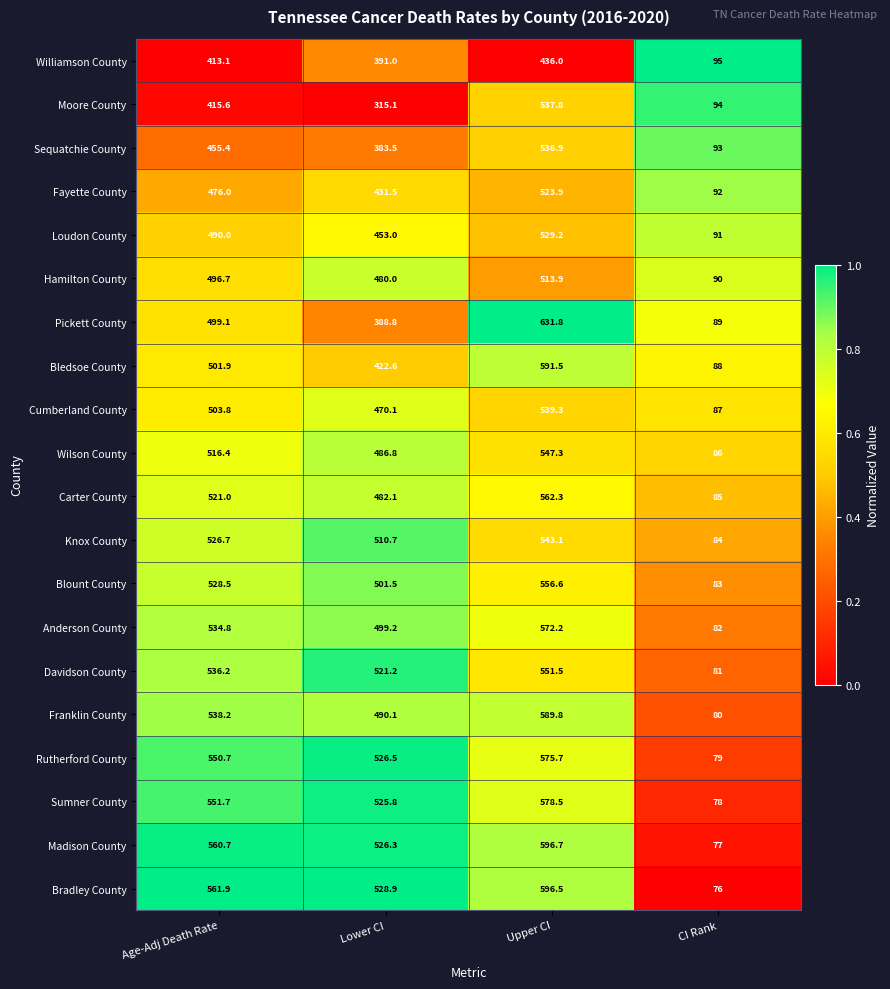

Which series has the largest total across all categories?

Bradley County